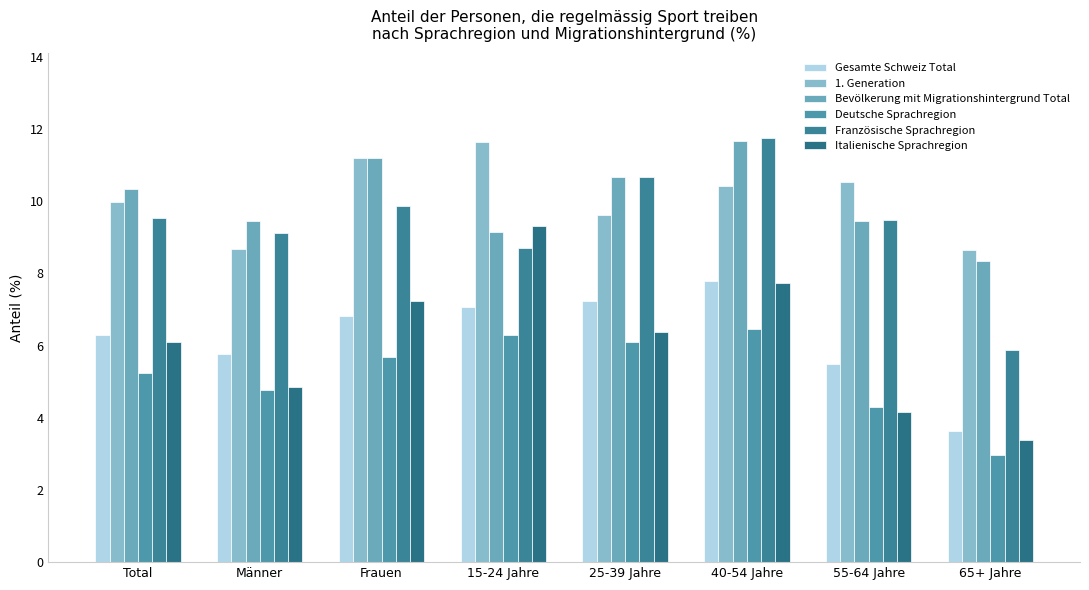

Is it true that Gesamte Schweiz Total equals 7.1 at 15-24 Jahre?

True